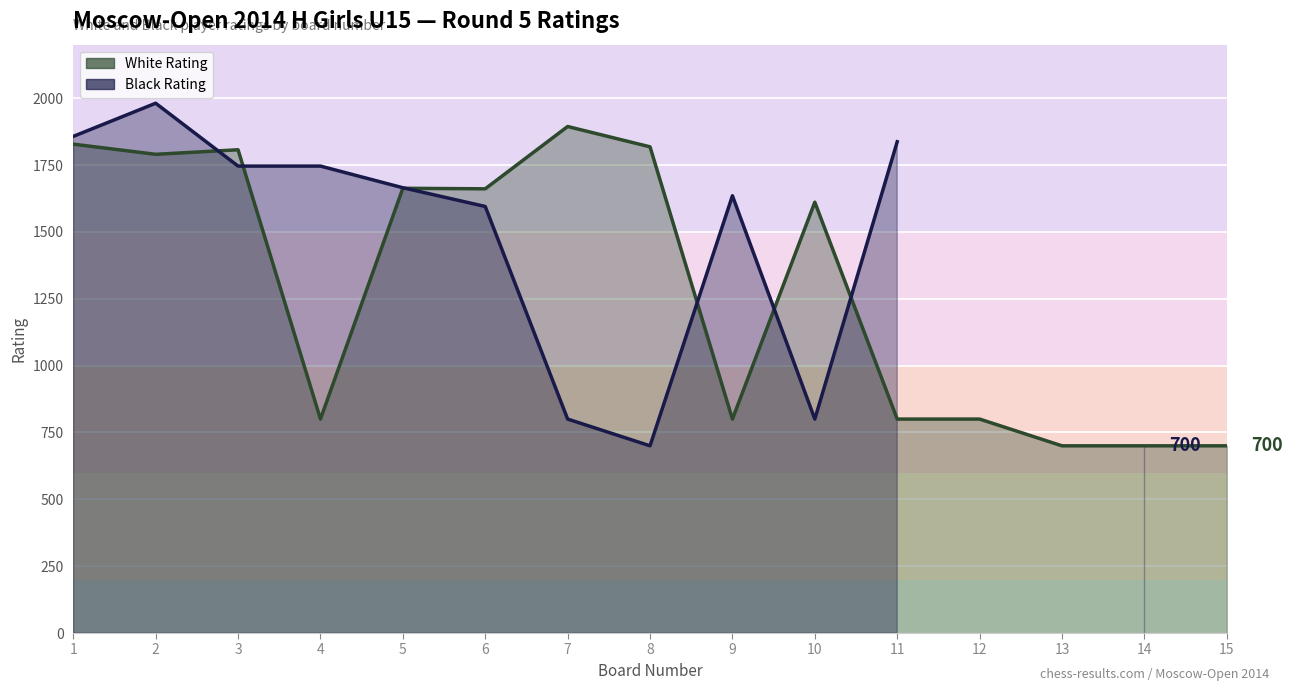

What is the sum of all Black Rating values?

17062